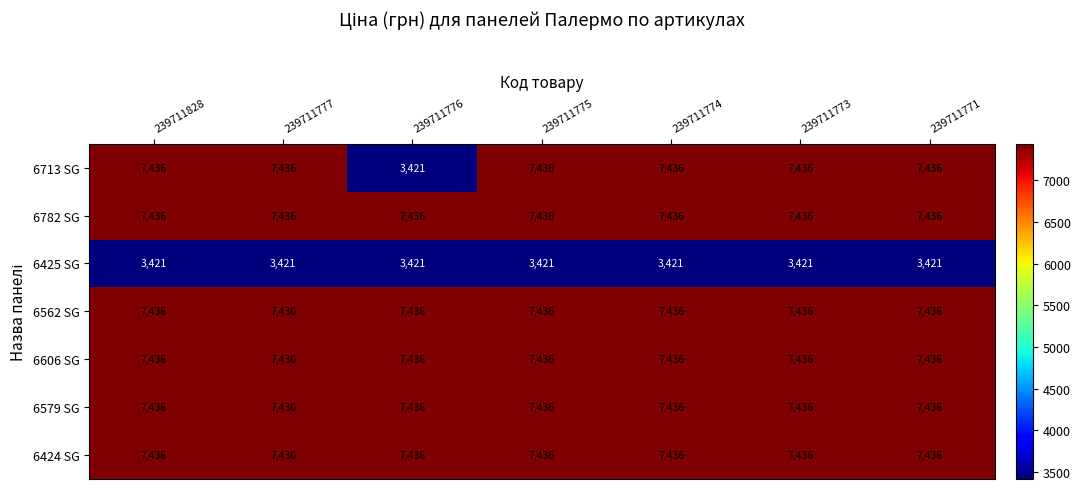

True or false: 6606 SG has a value of 3793 at 239711773.

False